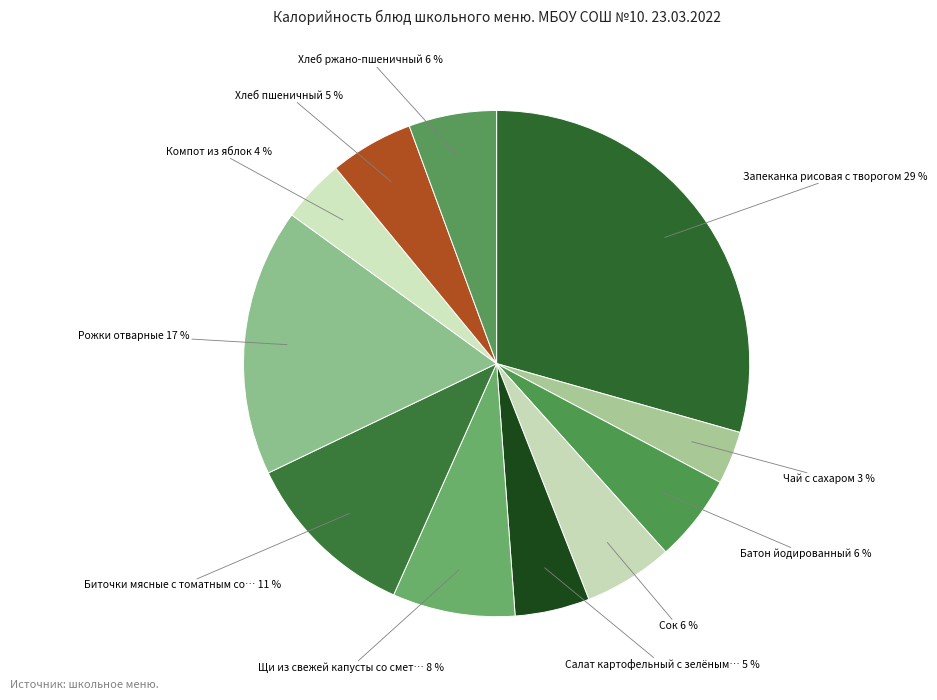

Count the number of slices in the pie.

11